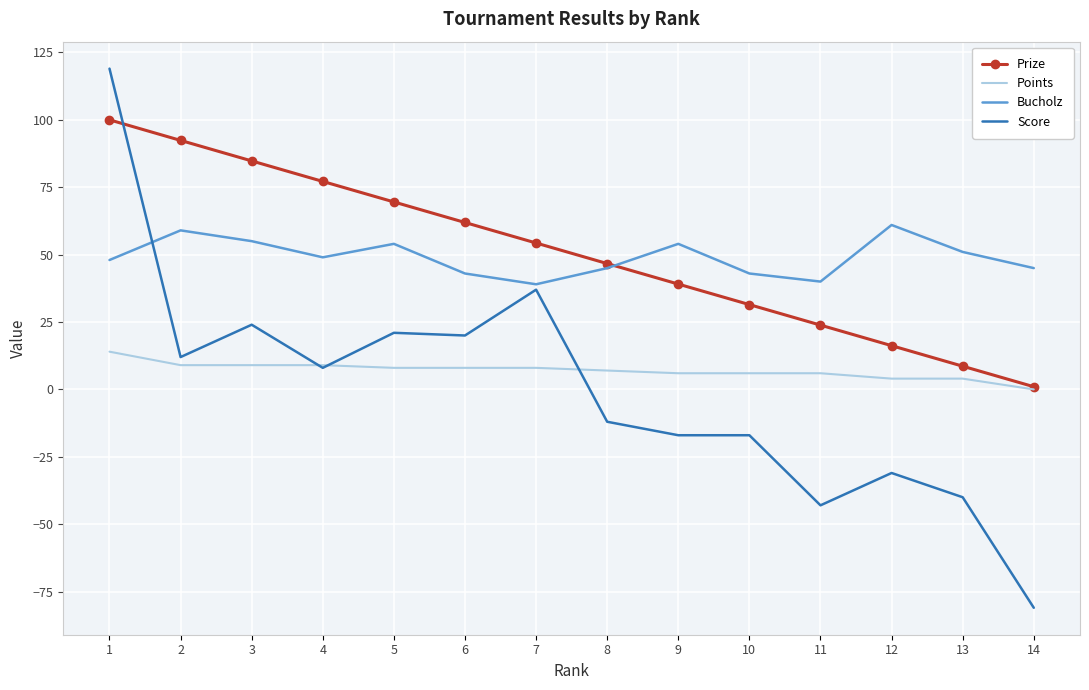

What is the greatest value displayed?

119.0